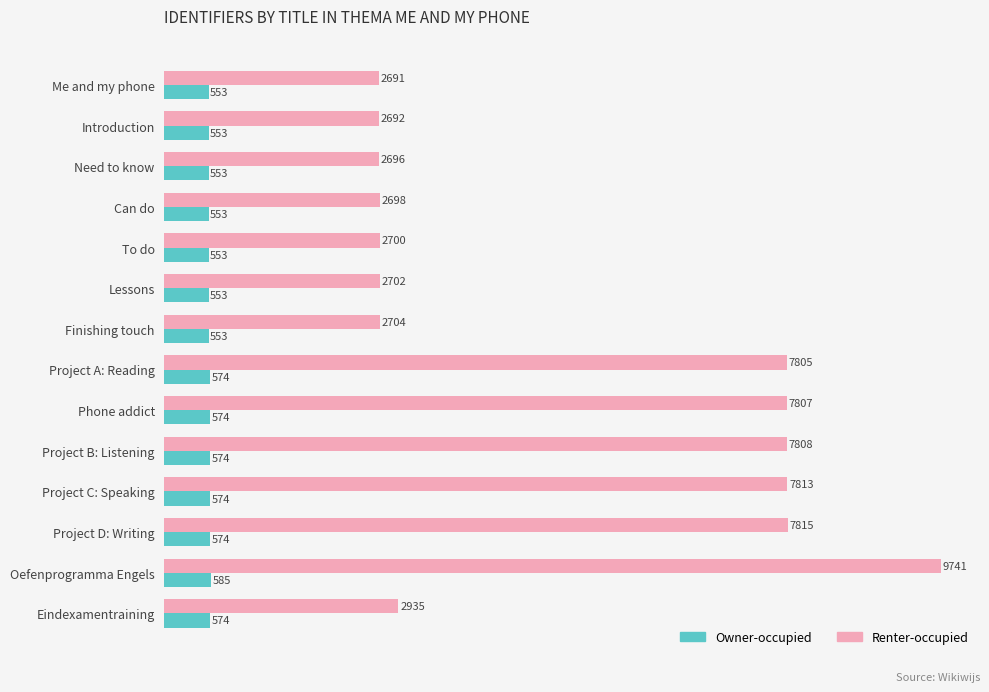

What is the total value across all series at Phone addict?

8381